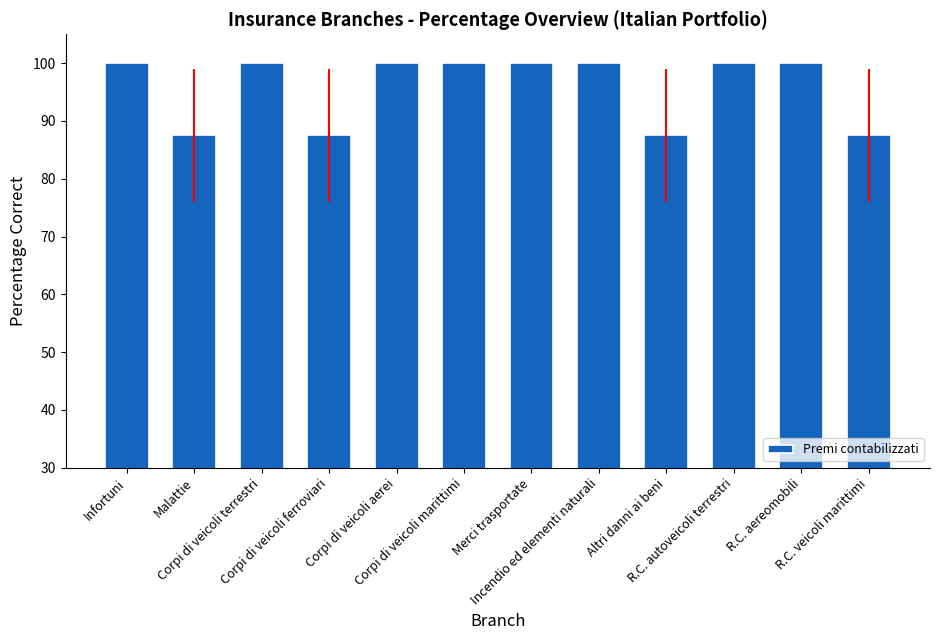

Are the bars grouped side by side (vs. stacked)?

No